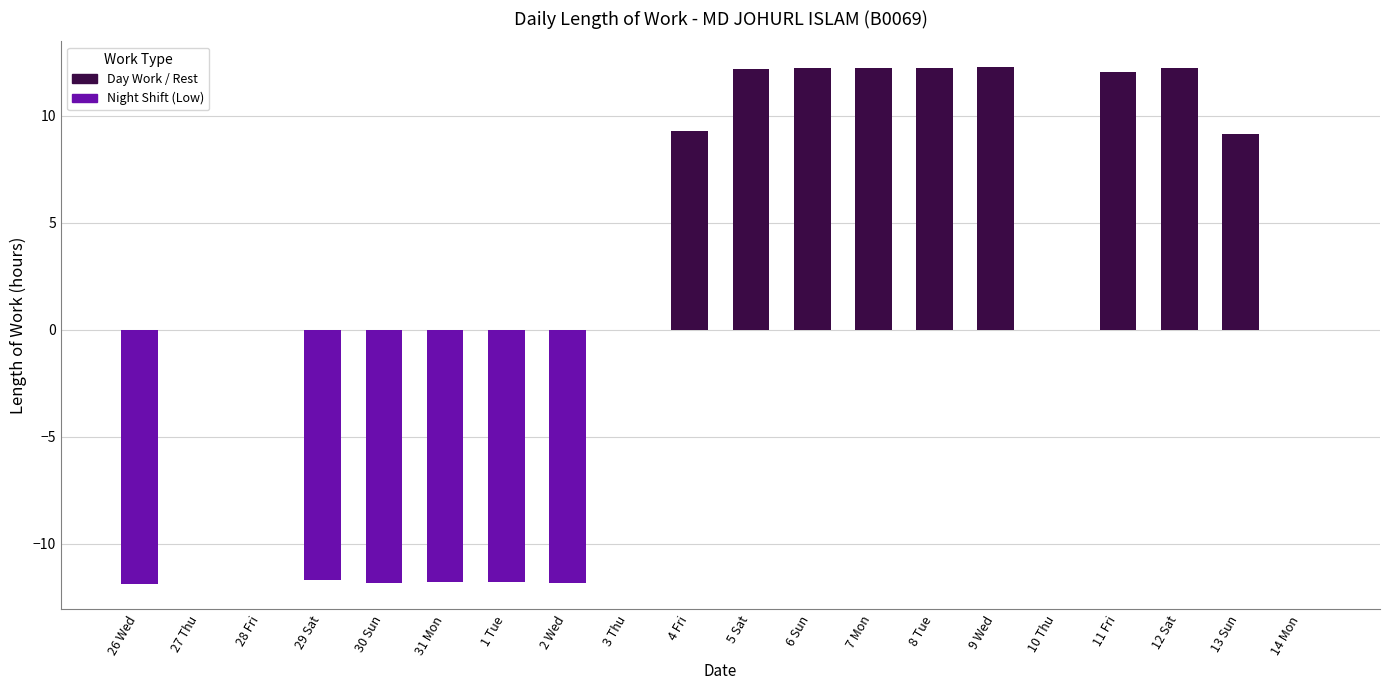

Count the number of data series in this chart.

1